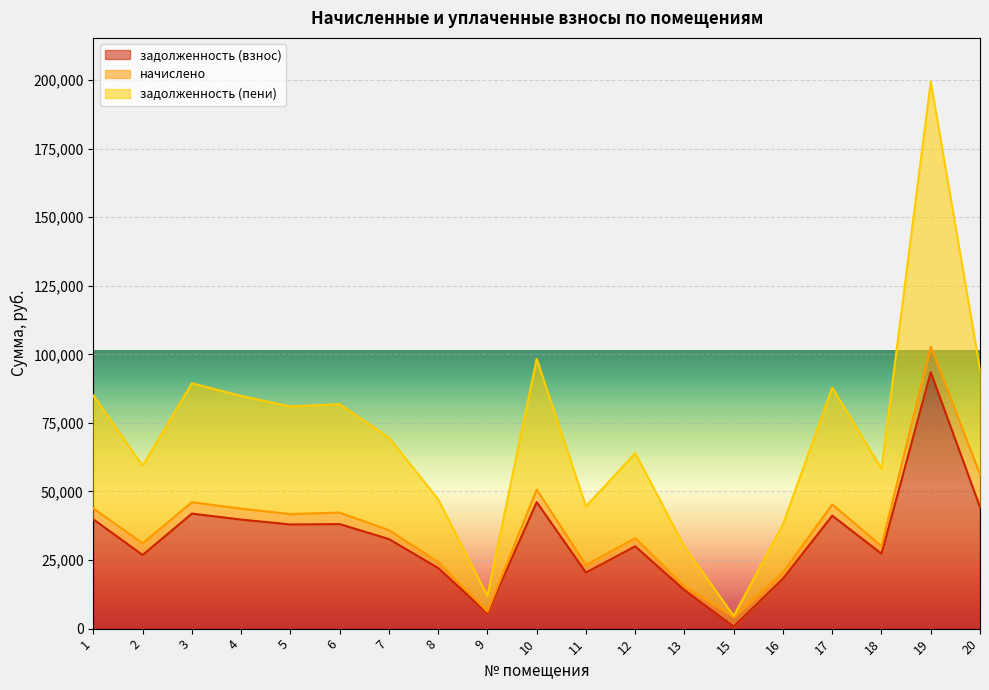

True or false: задолженность (взнос) has a value of 1335.4 at 9.

False